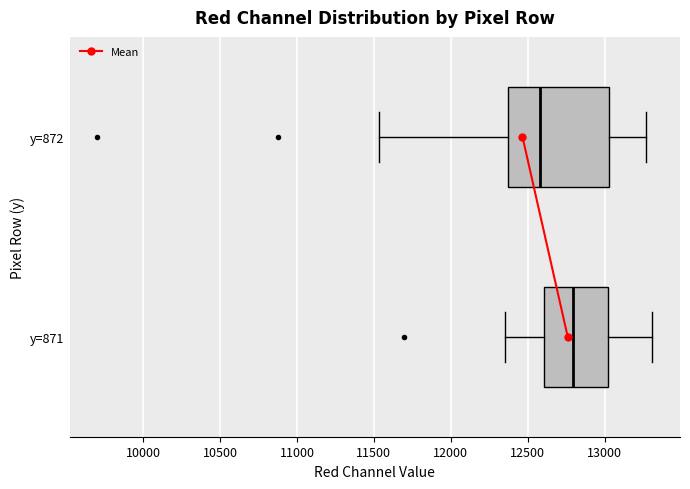

Where does the median line of the box for y=871 sit on the x-axis? The values are not printed on the chart, so give them approximately, as read against the axis.

12800